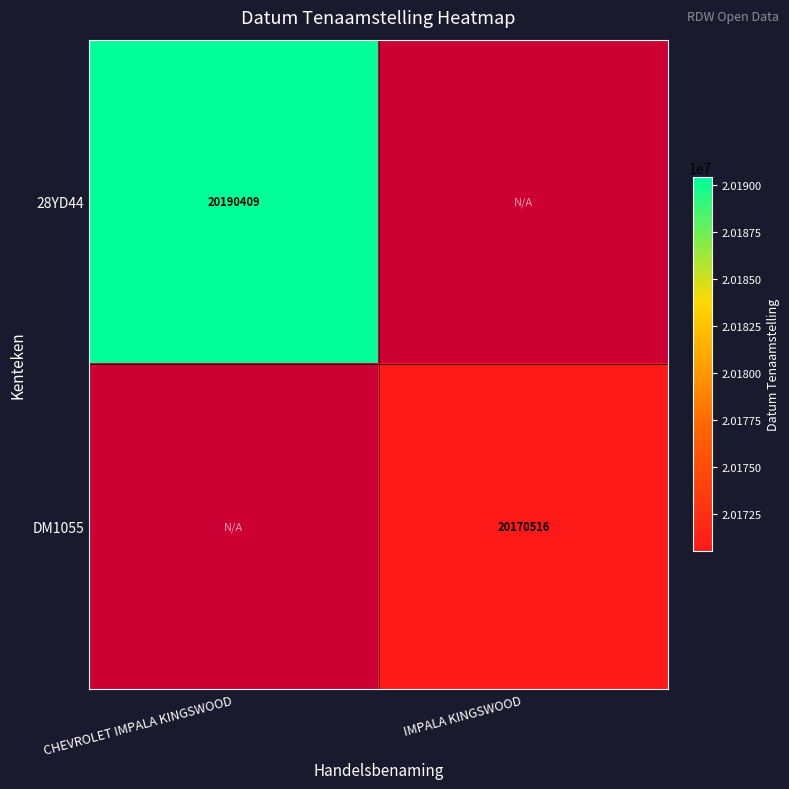

Which label corresponds to the smallest value in the chart?

IMPALA KINGSWOOD